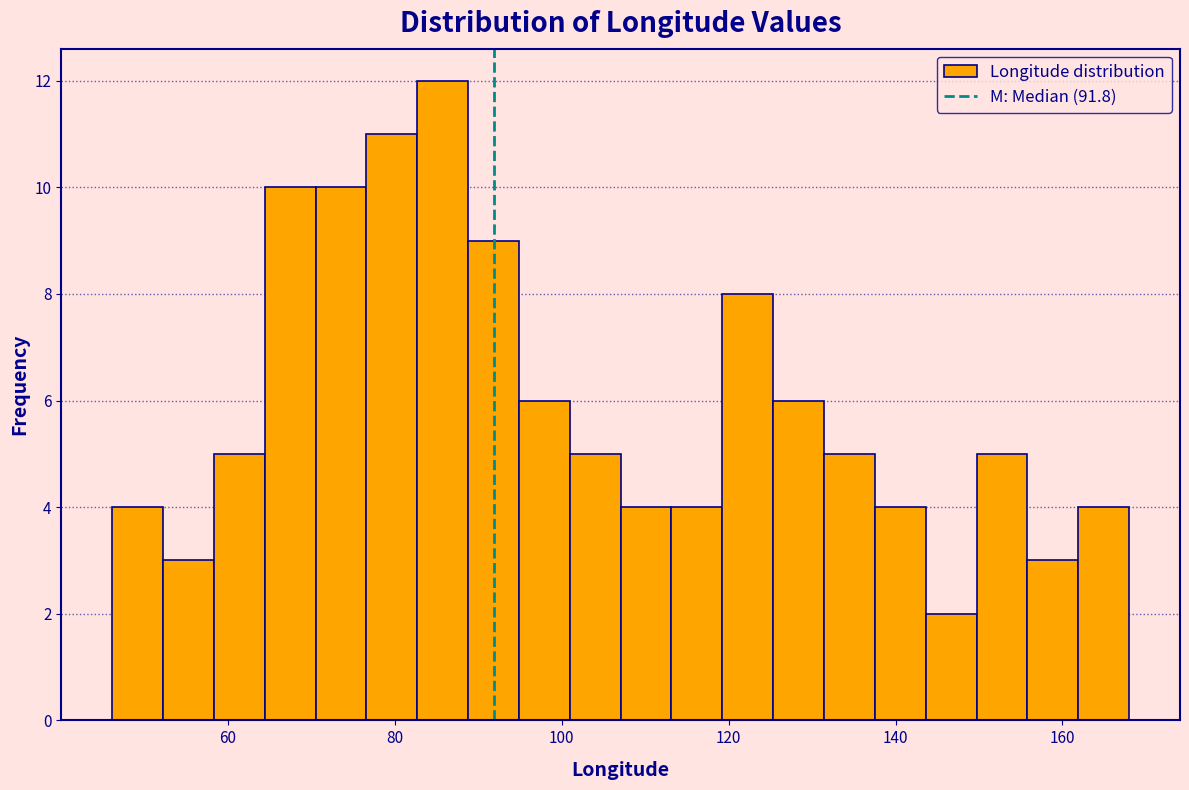

Around what value on the x-axis is the tallest bar? Give the approximate position of its centre, as read against the axis.

86